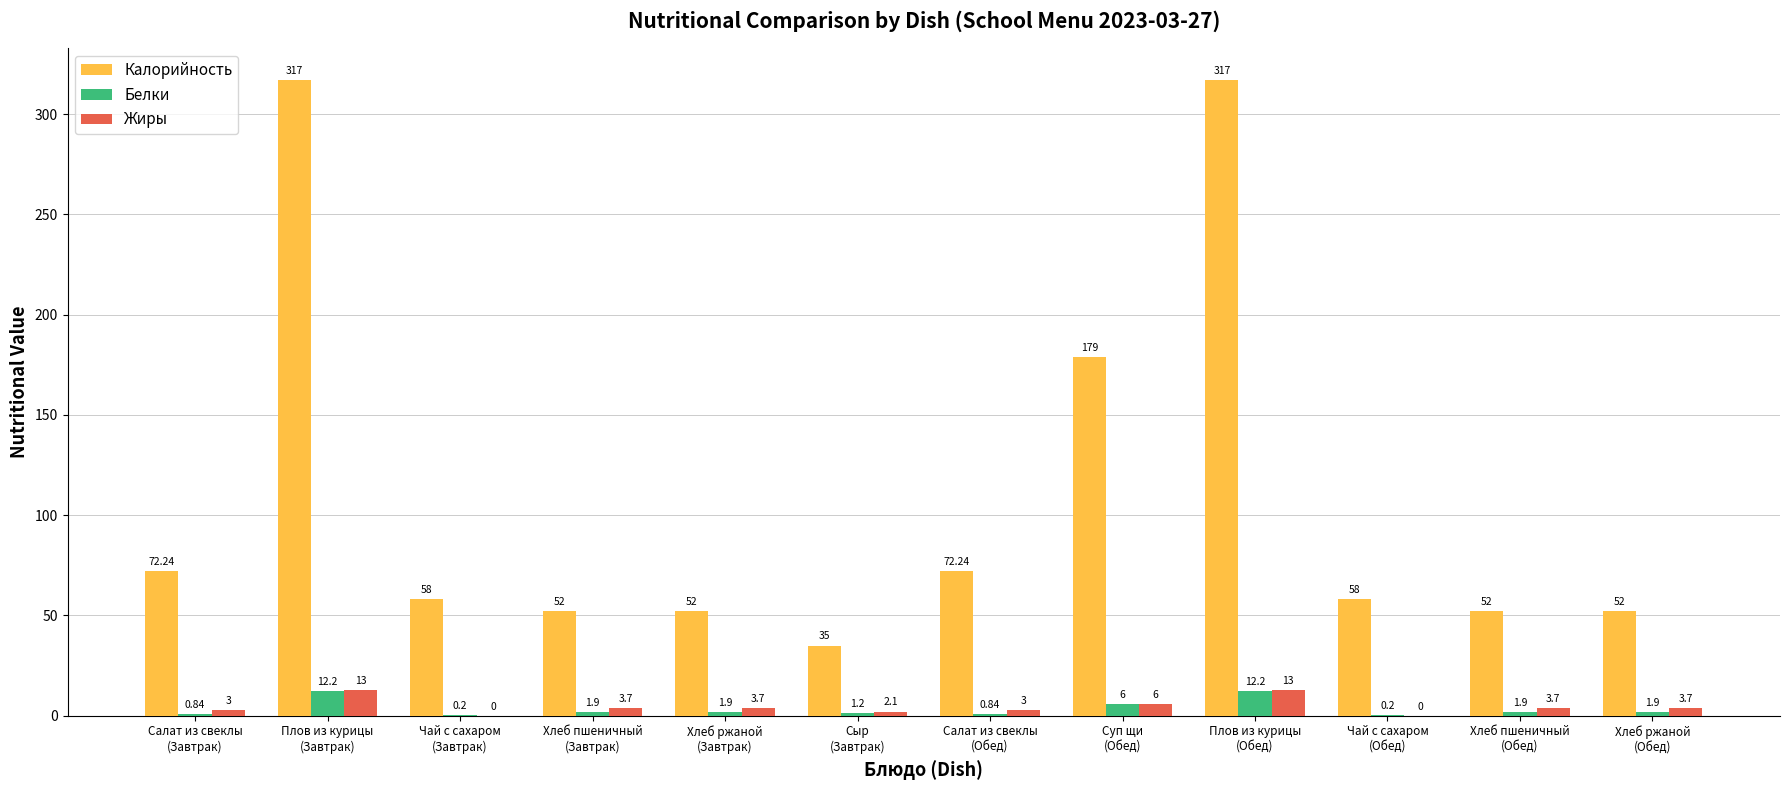

Which series has the largest total across all categories?

Калорийность